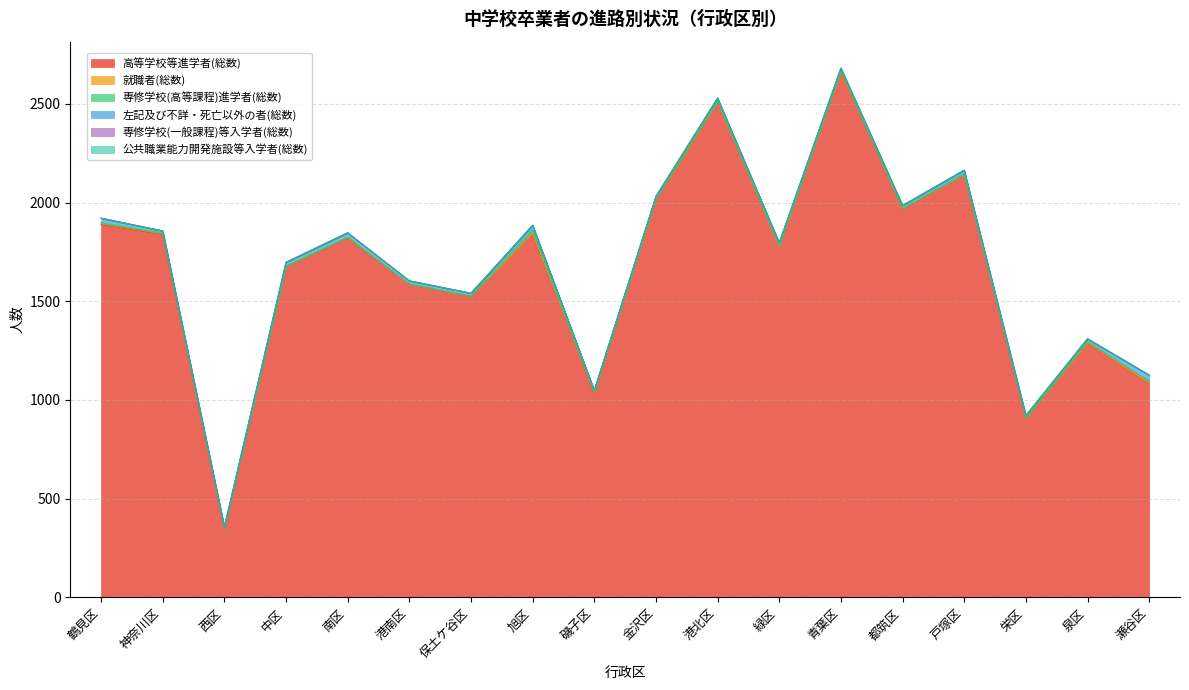

What are all the series names shown in the legend?

高等学校等進学者(総数), 就職者(総数), 専修学校(高等課程)進学者(総数), 左記及び不詳・死亡以外の者(総数), 専修学校(一般課程)等入学者(総数), 公共職業能力開発施設等入学者(総数)